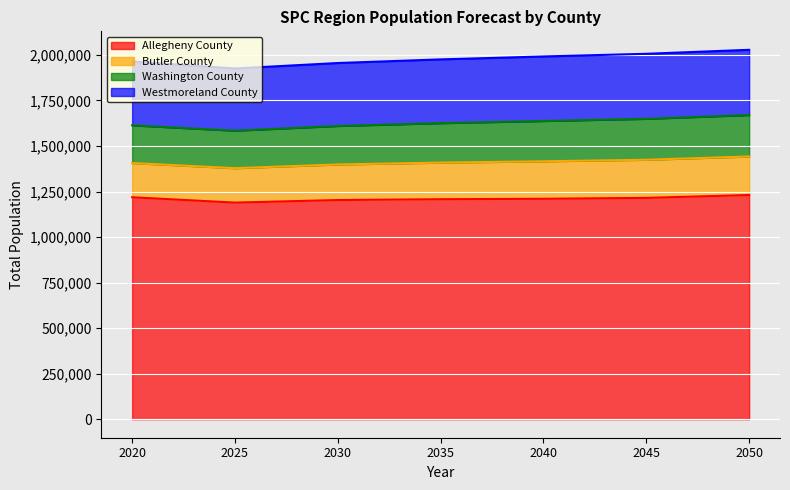

How many values in the Washington County series exceed 216645?

3